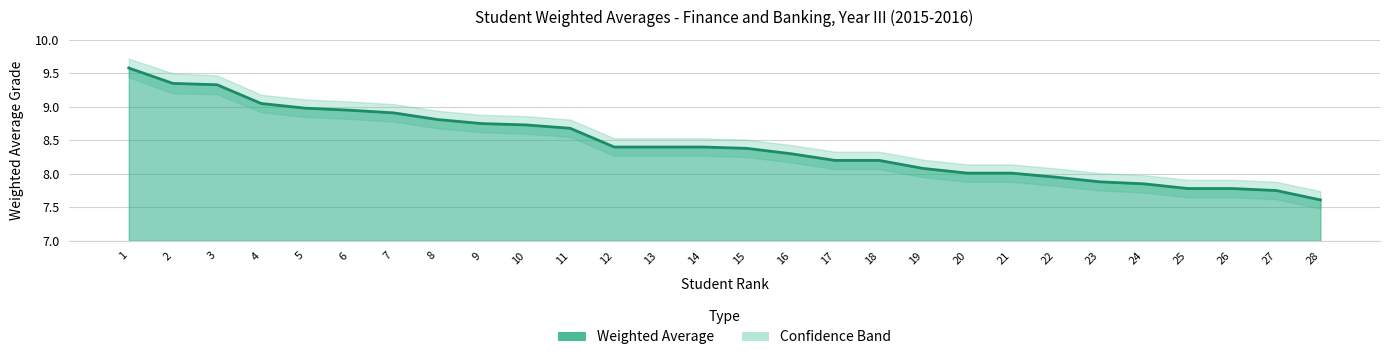

Reading left to right, extract all data points from this chart.

Weighted Average: 1=9.6	2=9.3	3=9.3	4=9.1	5=9.0	6=8.9	7=8.9	8=8.8	9=8.8	10=8.7	11=8.7	12=8.4	13=8.4	14=8.4	15=8.4	16=8.3	17=8.2	18=8.2	19=8.1	20=8.0	21=8.0	22=8.0	23=7.9	24=7.8	25=7.8	26=7.8	27=7.8	28=7.6
Upper Band: 1=9.7	2=9.5	3=9.5	4=9.2	5=9.1	6=9.1	7=9.0	8=8.9	9=8.9	10=8.9	11=8.8	12=8.5	13=8.5	14=8.5	15=8.5	16=8.4	17=8.3	18=8.3	19=8.2	20=8.1	21=8.1	22=8.1	23=8.0	24=8.0	25=7.9	26=7.9	27=7.9	28=7.7
Lower Band: 1=9.4	2=9.2	3=9.2	4=8.9	5=8.8	6=8.8	7=8.8	8=8.7	9=8.6	10=8.6	11=8.6	12=8.3	13=8.3	14=8.3	15=8.2	16=8.2	17=8.1	18=8.1	19=8.0	20=7.9	21=7.9	22=7.8	23=7.8	24=7.7	25=7.7	26=7.7	27=7.6	28=7.5